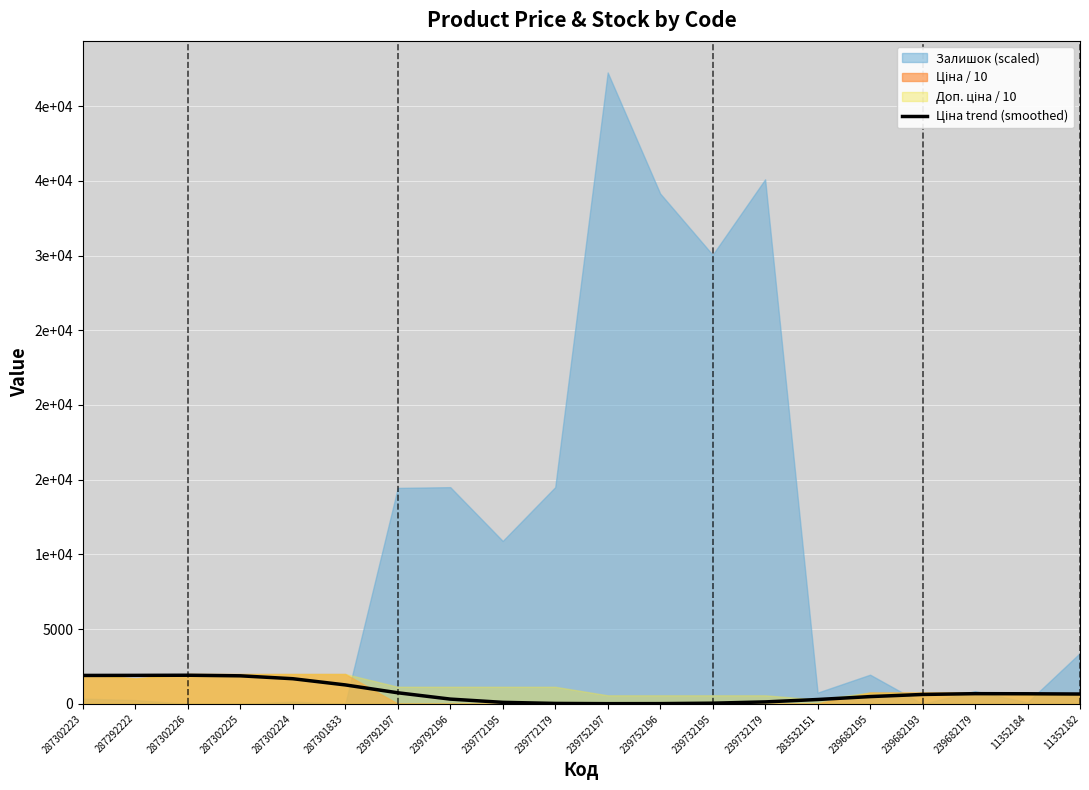

Where is the first local minimum?

239752197